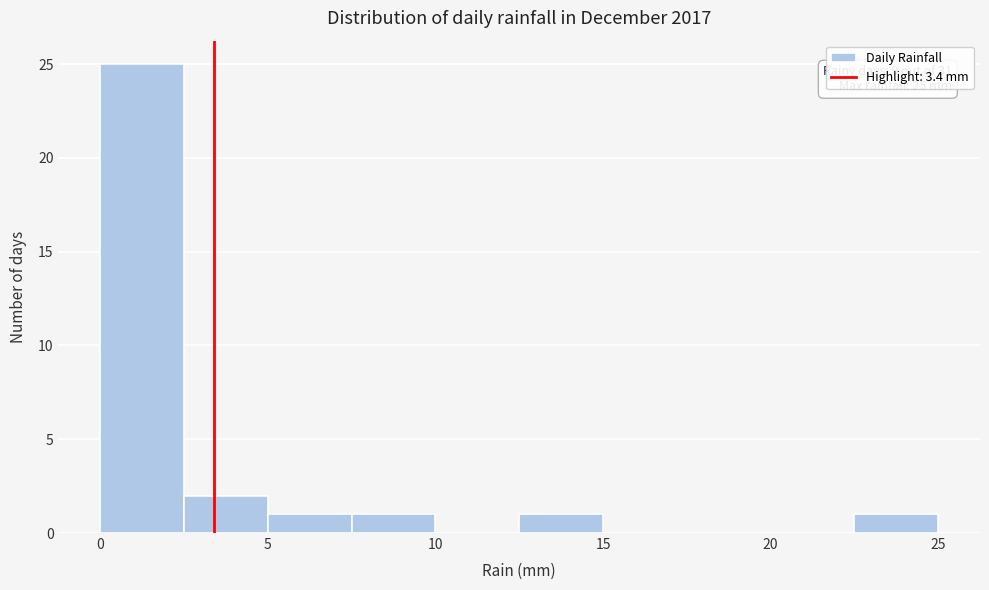

Over which range of the x-axis is the bar tallest?

0.0 to 2.5